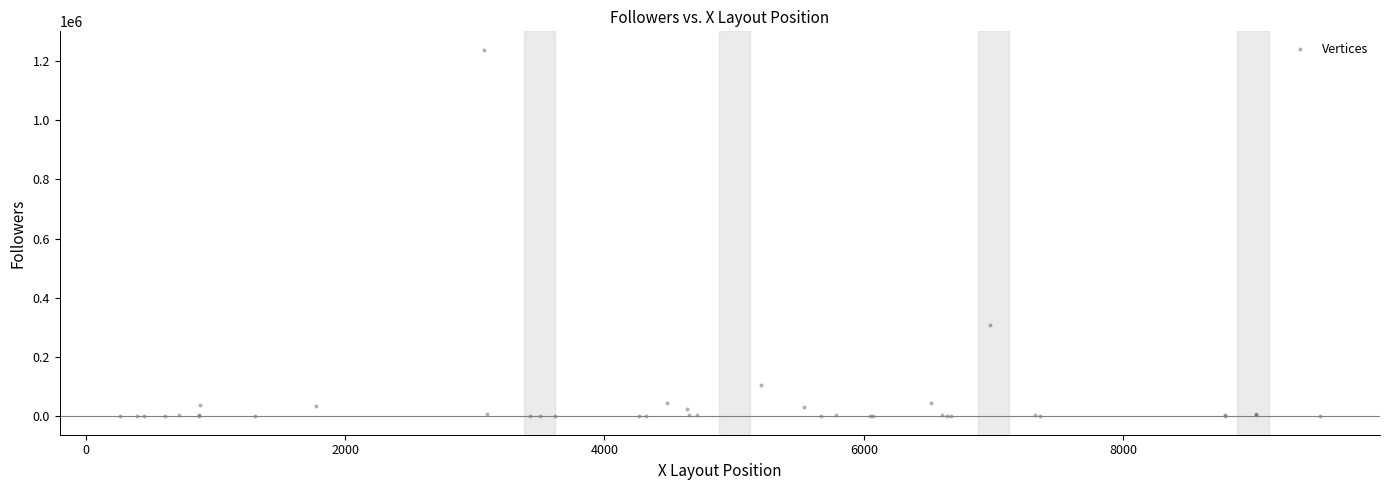

What Y value in the scatter plot is closest to 618759?

307786